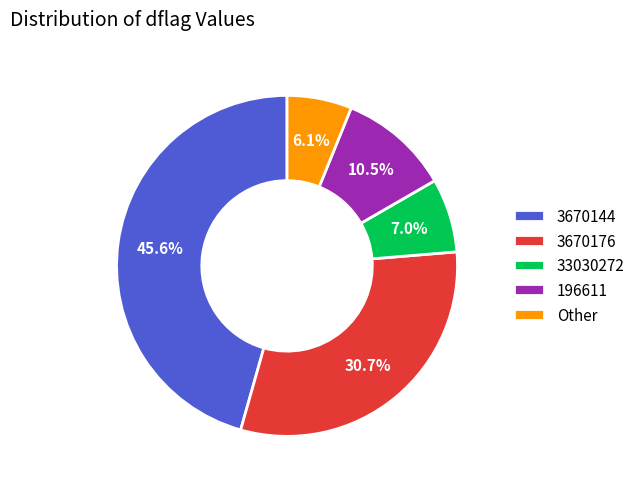

Is the sum of 3670144 and Other greater than half?

Yes